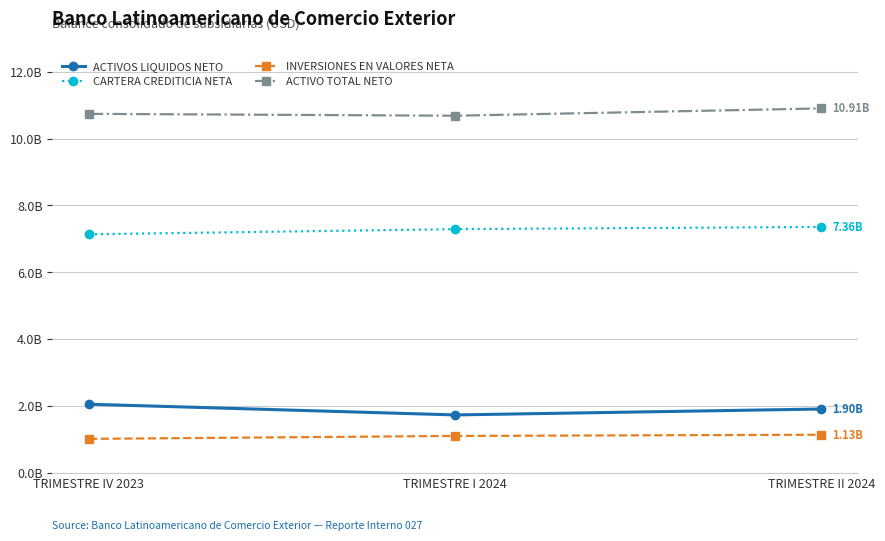

Reading left to right, list all the values displayed in this chart.

ACTIVOS LIQUIDOS NETO: TRIMESTRE IV 2023=2.0	TRIMESTRE I 2024=1.7	TRIMESTRE II 2024=1.9
CARTERA CREDITICIA NETA: TRIMESTRE IV 2023=7.1	TRIMESTRE I 2024=7.3	TRIMESTRE II 2024=7.4
INVERSIONES EN VALORES NETA: TRIMESTRE IV 2023=1.0	TRIMESTRE I 2024=1.1	TRIMESTRE II 2024=1.1
ACTIVO TOTAL NETO: TRIMESTRE IV 2023=10.7	TRIMESTRE I 2024=10.7	TRIMESTRE II 2024=10.9